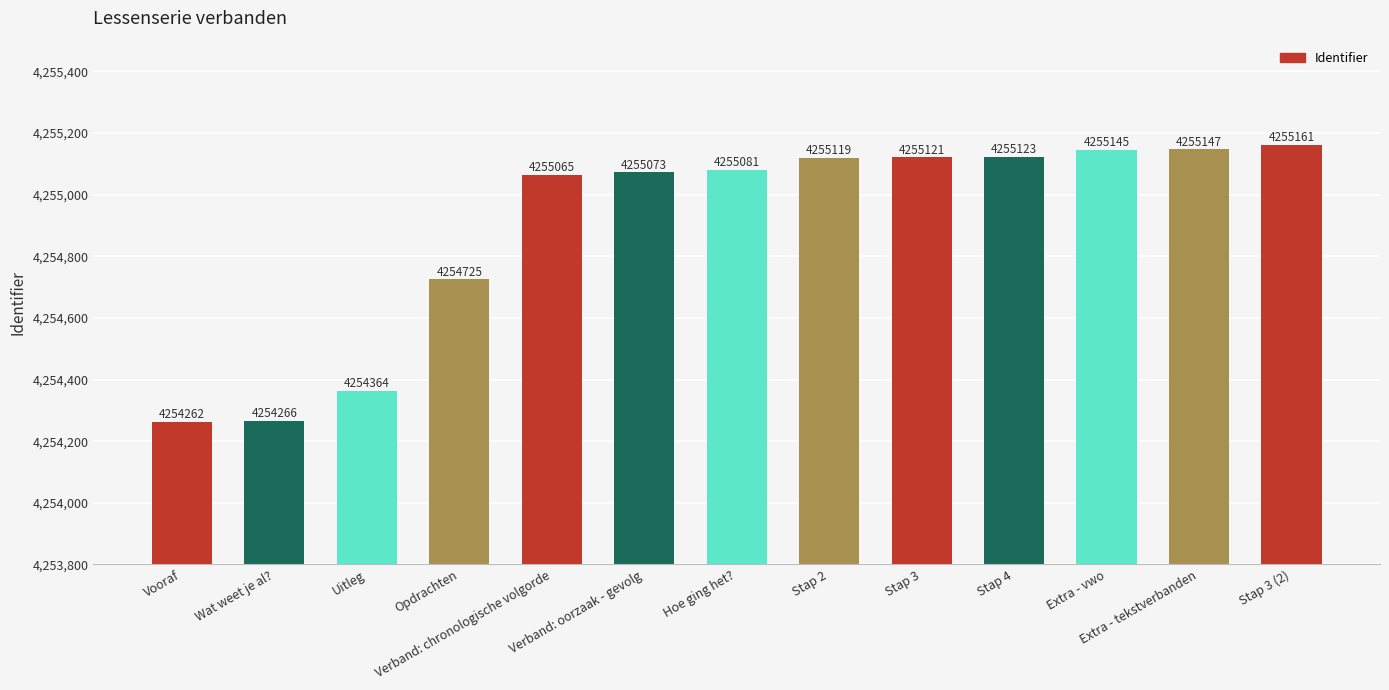

What is the difference between the maximum and minimum values?

899